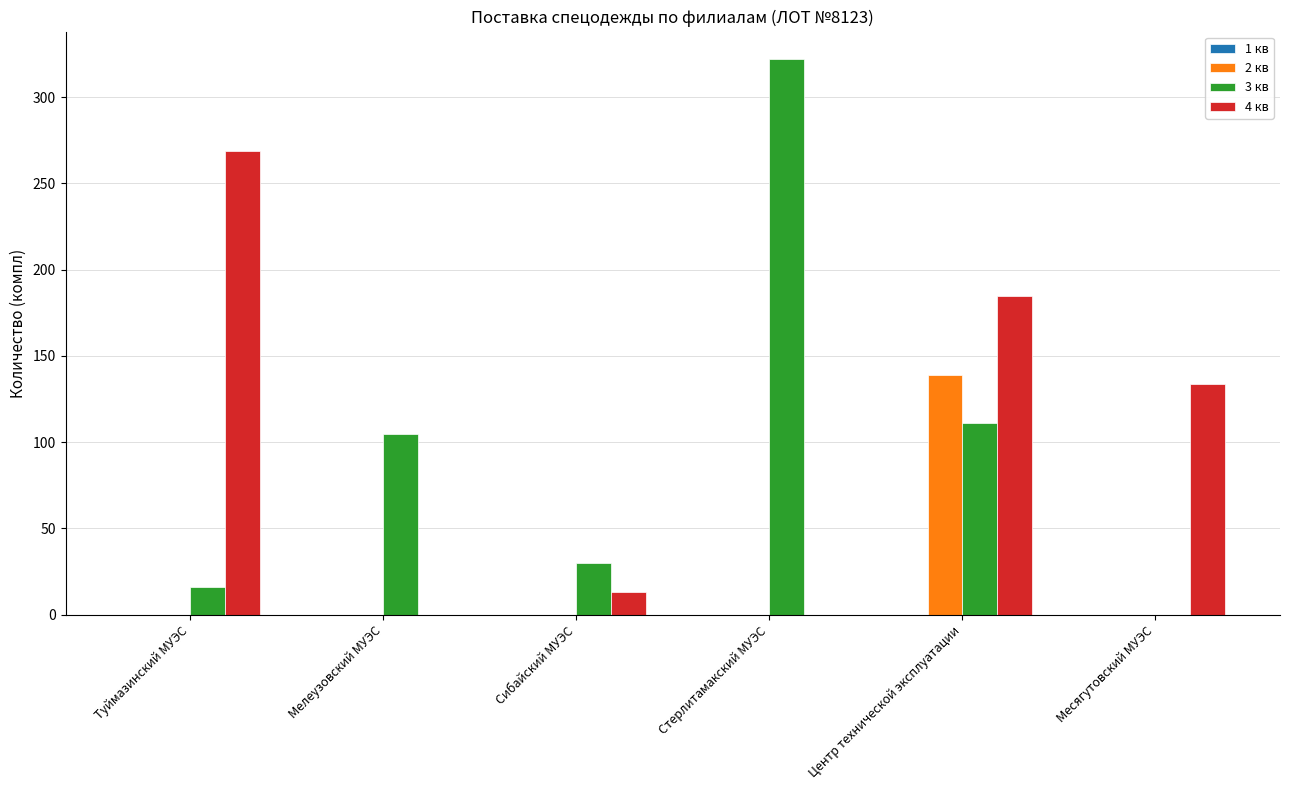

What is the total value across all series at Стерлитамакский МУЭС?

322